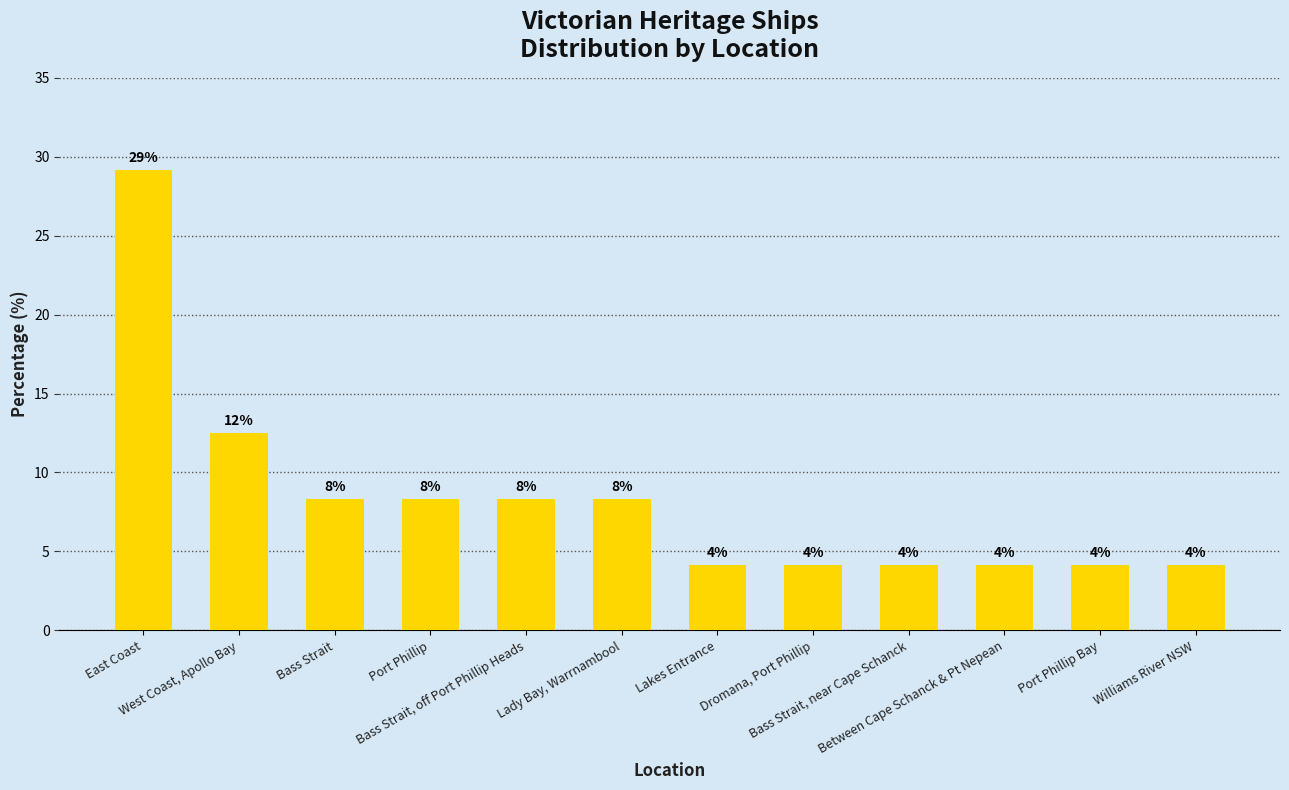

What is the difference between the maximum and minimum values?

25.0